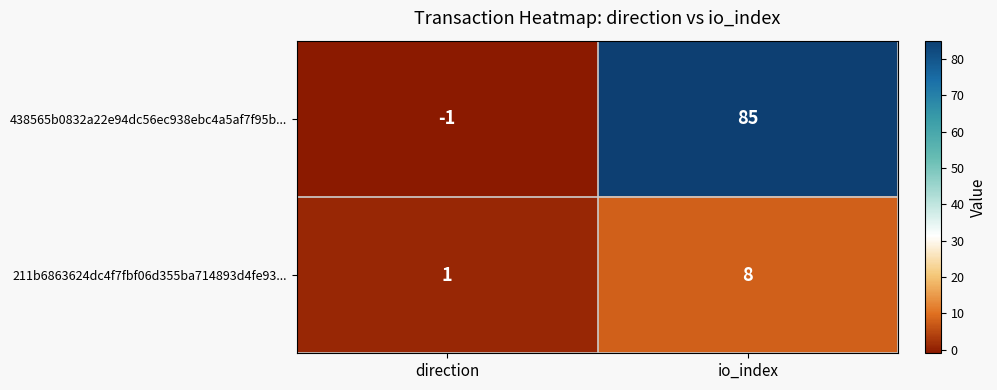

At how many categories does at least one series exceed 14?

1